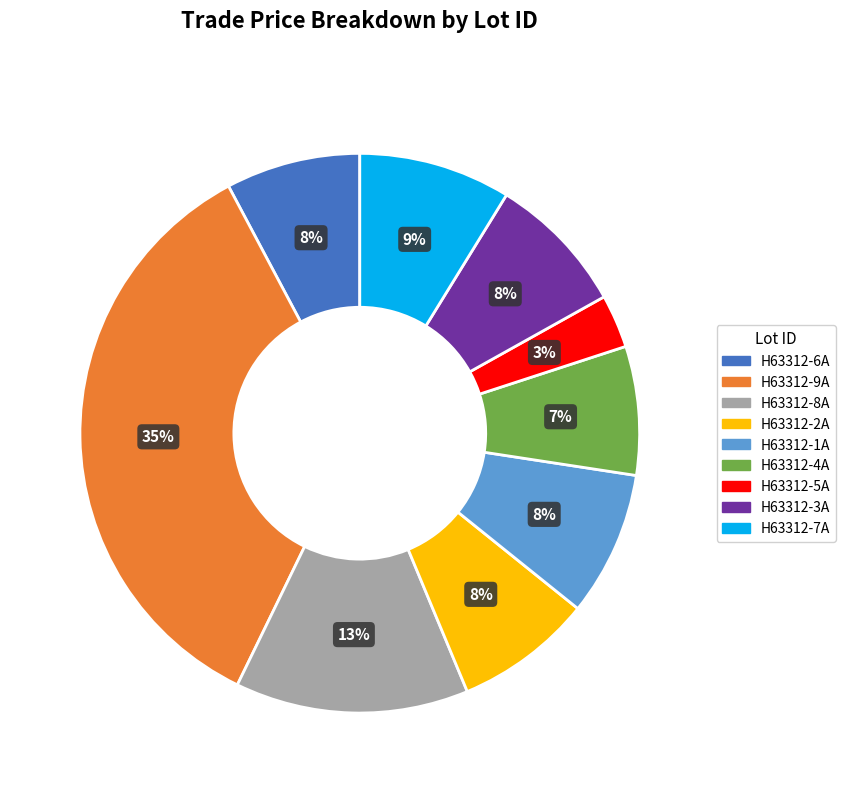

Is it true that H63312-6A is 17% of the pie?

False